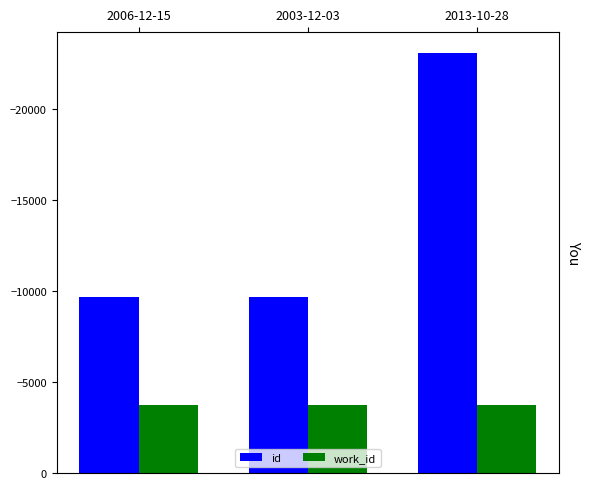

Is it true that id equals -9684 at 2003-12-03?

True